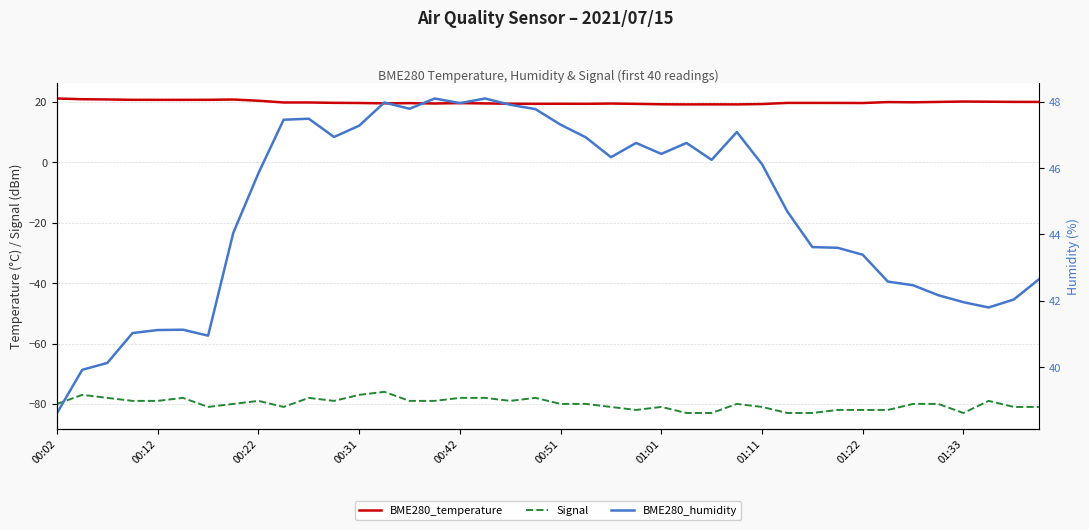

What is the spread (max minus min) of values at 21?

126.9